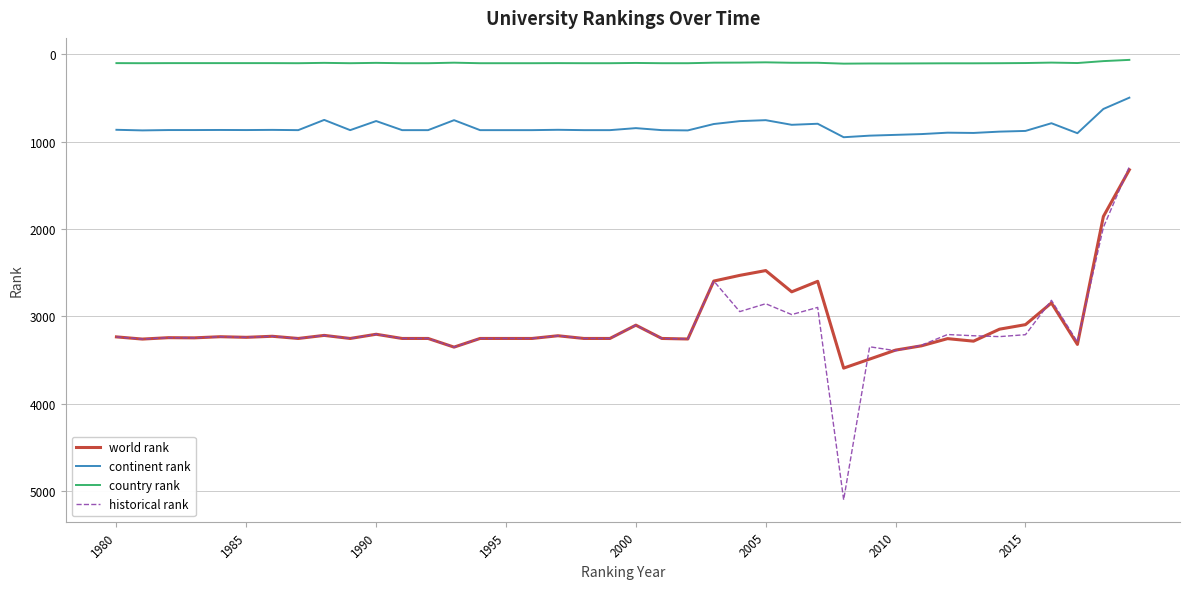

True or false: country rank and continent rank intersect in this chart.

False